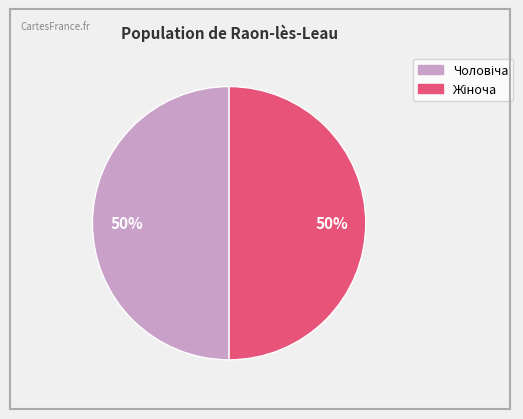

To the nearest percent, what is the average slice percentage?

50%